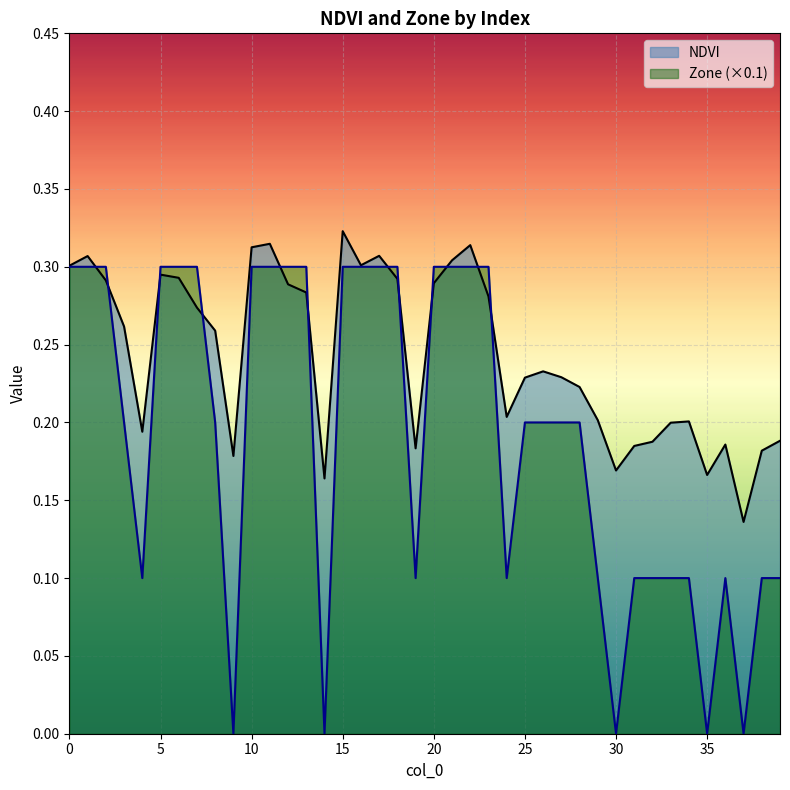

What is the difference between the maximum and minimum values in the Zone series?

0.3